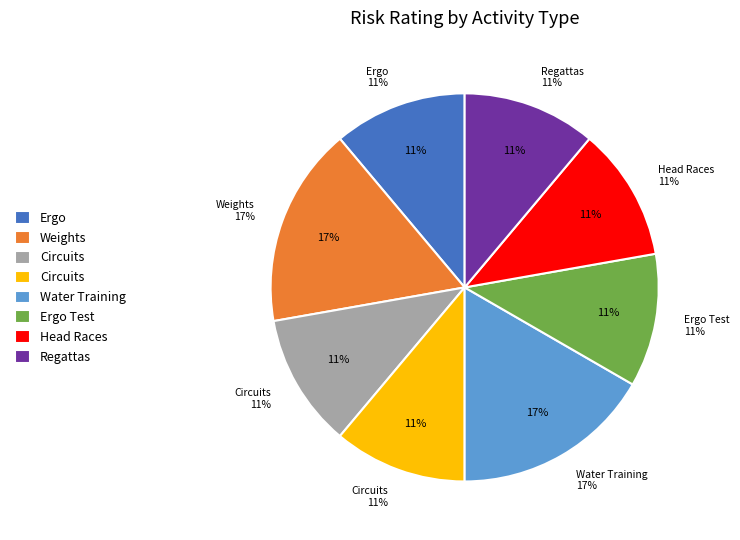

True or false: Outdoor Training - Circuits accounts for 1% of the total.

False